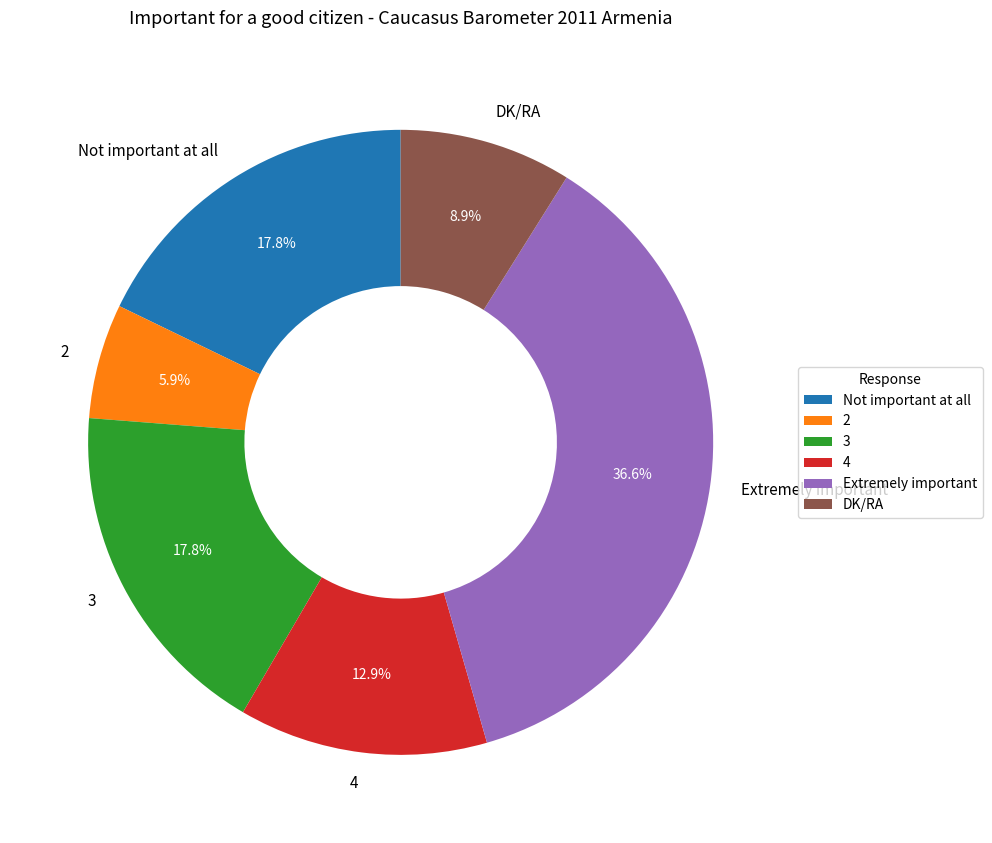

What is the smallest slice in the pie chart?

2